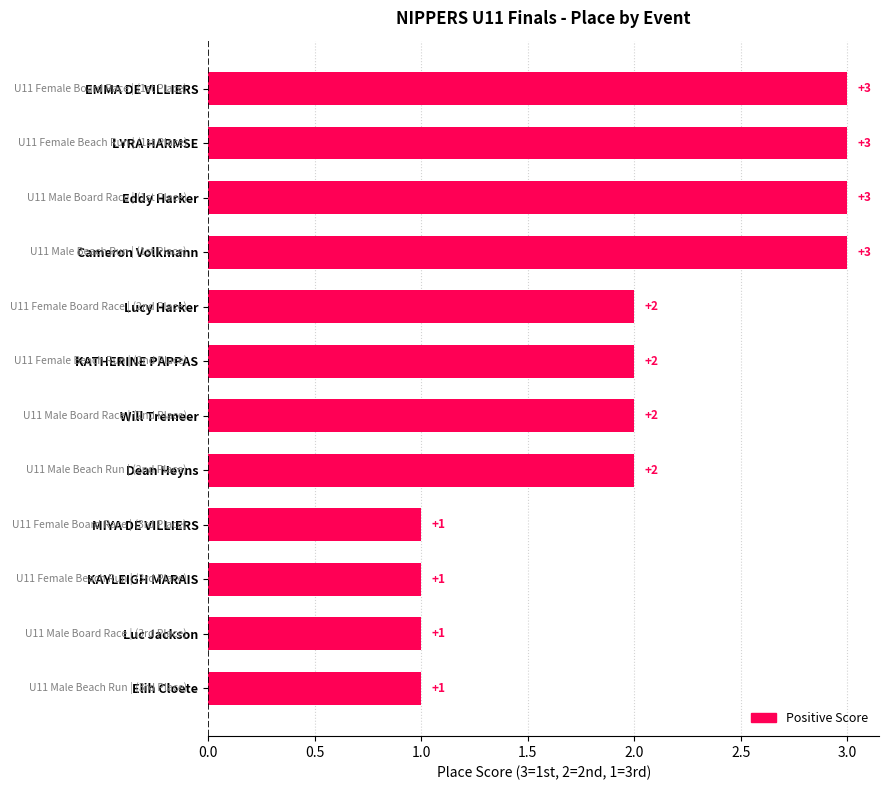

Does the chart contain stacked bars?

No